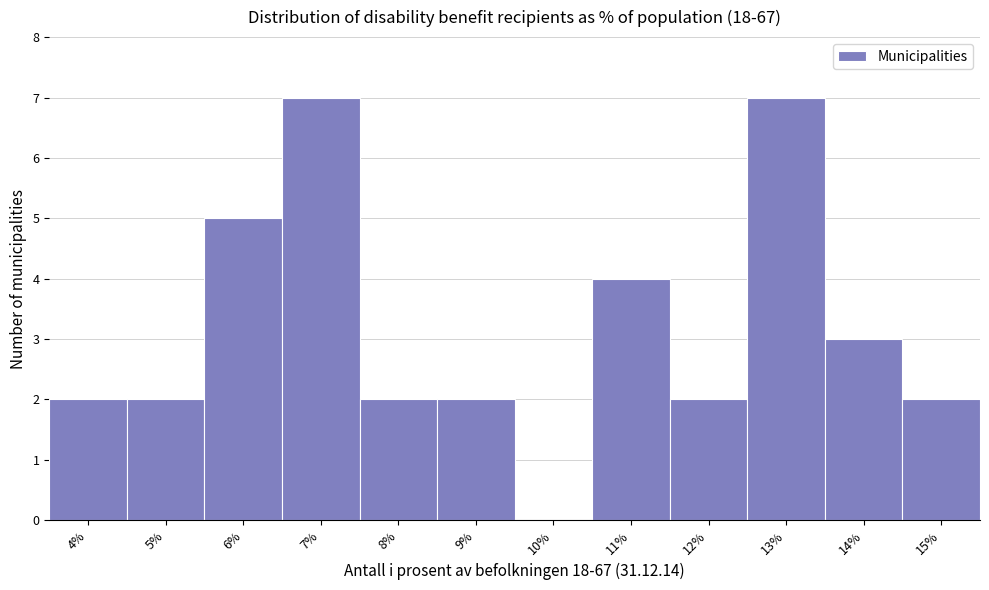

Reading left to right, what are all the values shown in this chart?

4%=2	5%=2	6%=5	7%=7	8%=2	9%=2	10%=0	11%=4	12%=2	13%=7	14%=3	15%=2